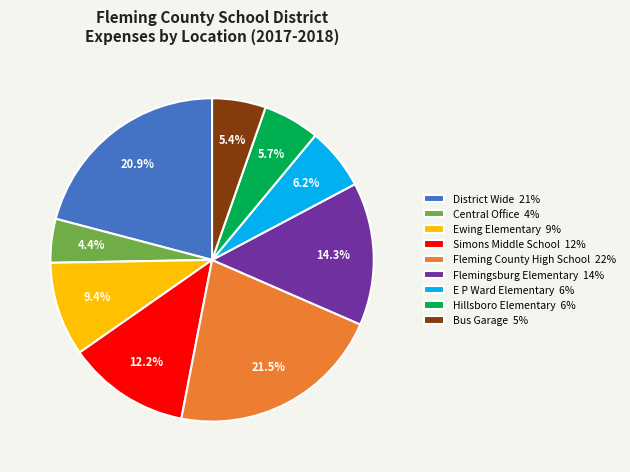

To the nearest percent, what is the average slice percentage?

11%